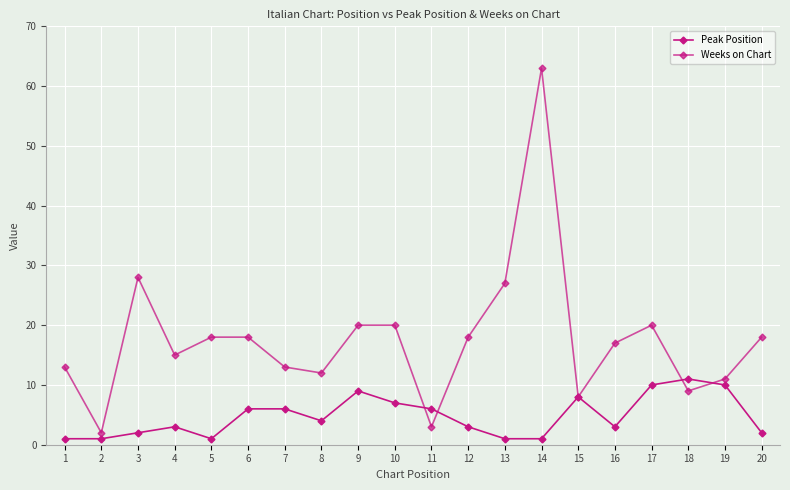

What is the smallest value displayed?

1